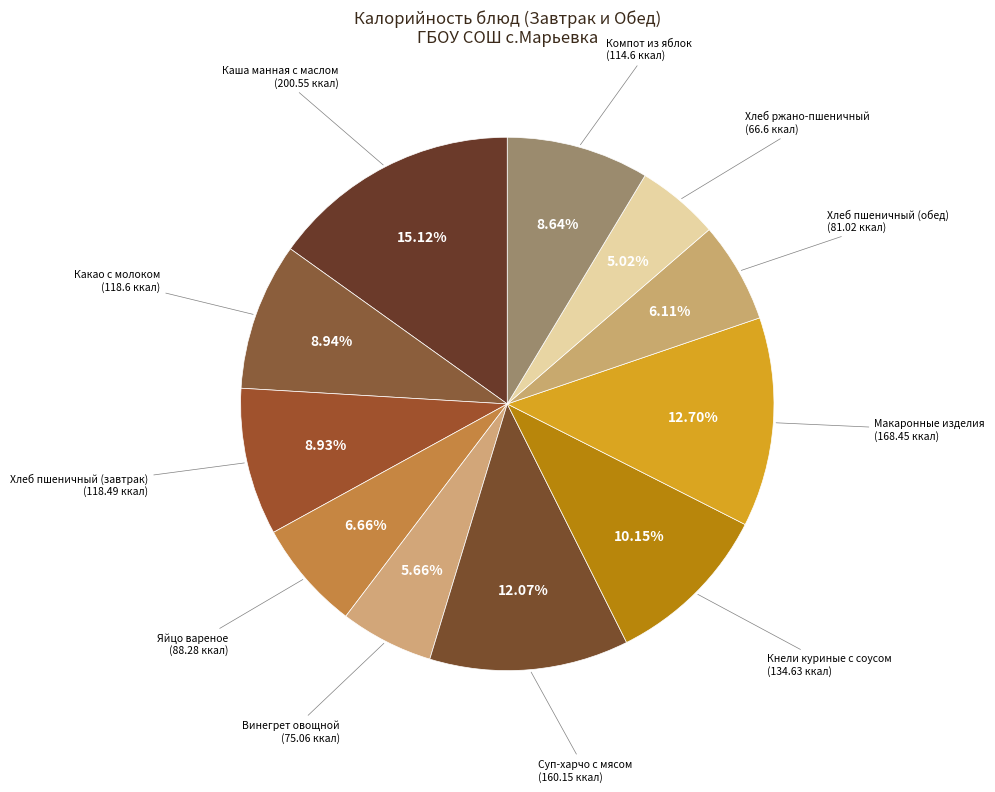

How many segments does this pie chart have?

11